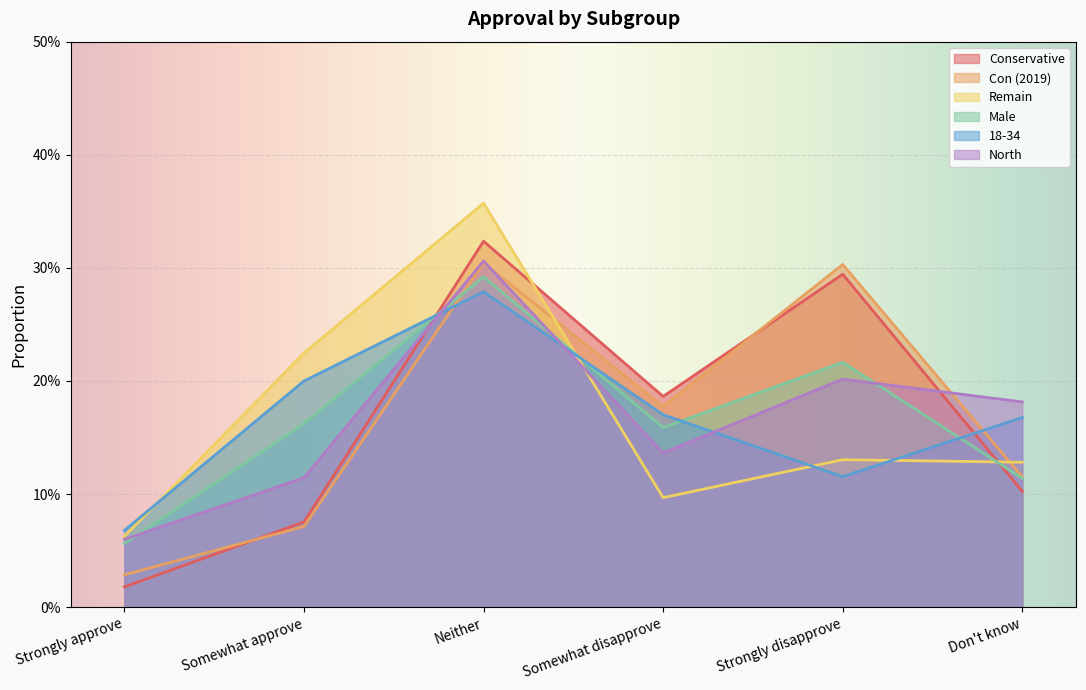

What is the label of the 6th point from the right?

Strongly approve